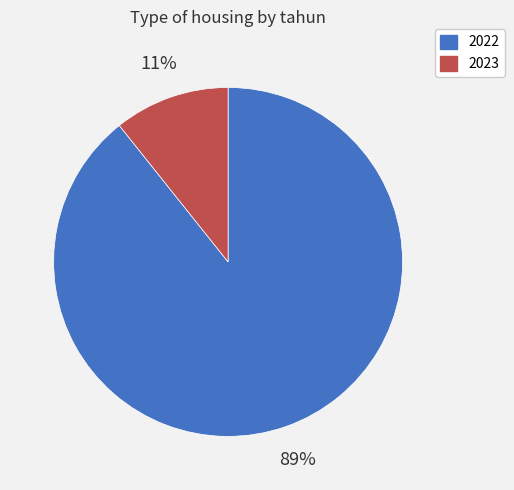

Which has a higher value, 2023 or 2022?

2022